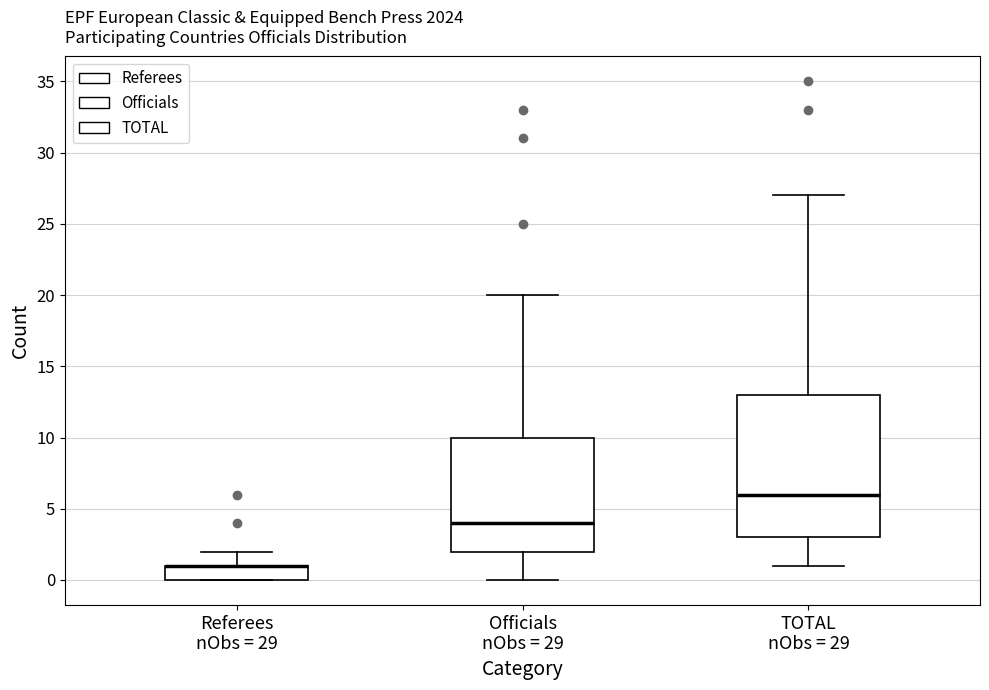

Reading left to right, read every box against the y-axis: the position of its median line, the range the box covers, and the ends of its whiskers. The values are not printed on the chart, so give them approximately, as read against the axis.

Referees nObs = 29: median 1 (drawn on the box's upper edge), box 0 to 1, whiskers 0 to 2
Officials nObs = 29: median 4, box 2 to 10, whiskers 0 to 20
TOTAL nObs = 29: median 6, box 3 to 13, whiskers 1 to 27